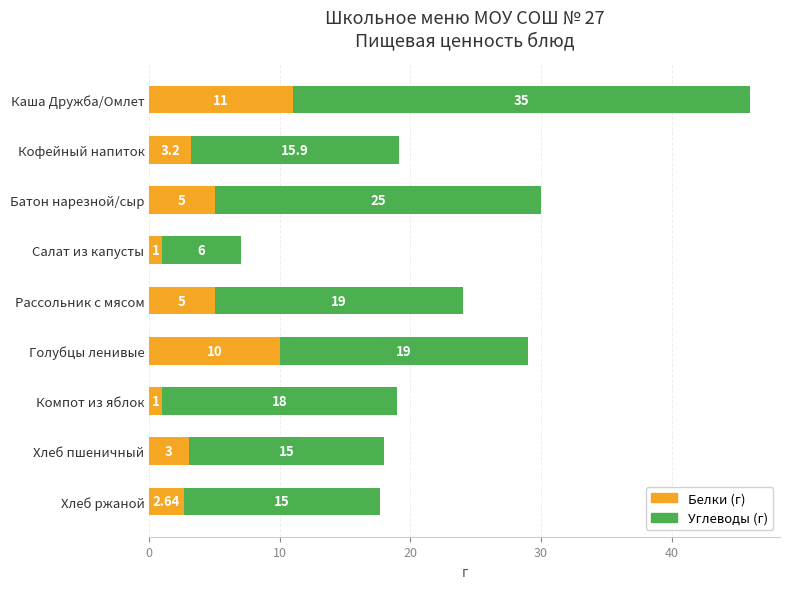

What is the difference between the second highest and second lowest values in the Белки (г) series?

9.0